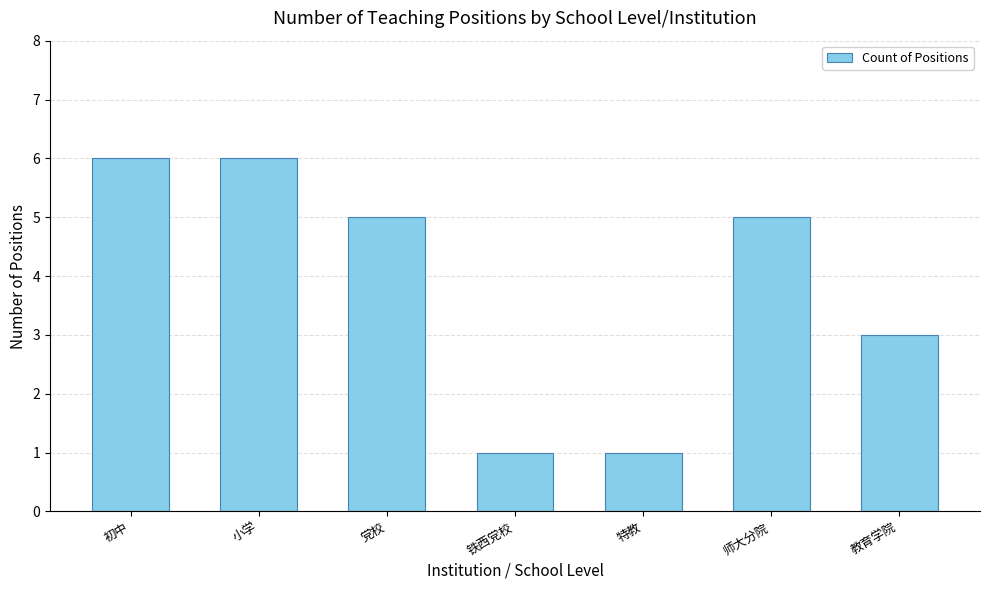

What position from the left is 初中?

1